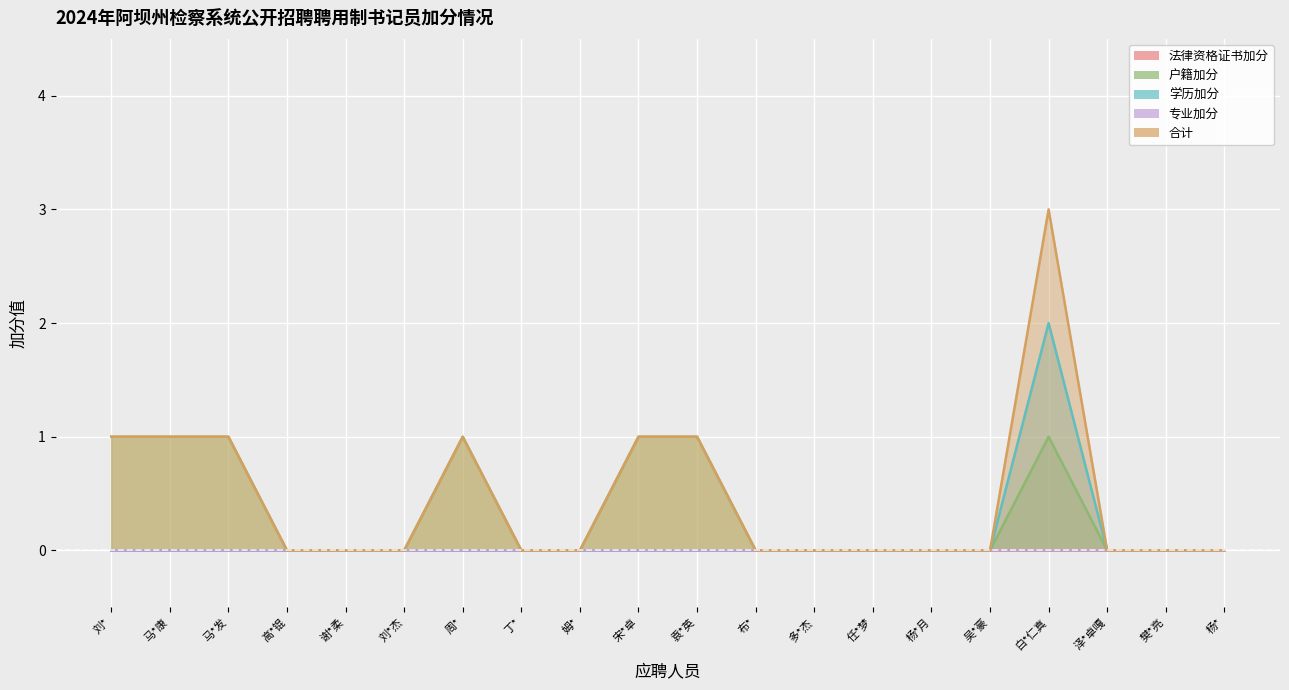

What is the greatest value displayed?

3